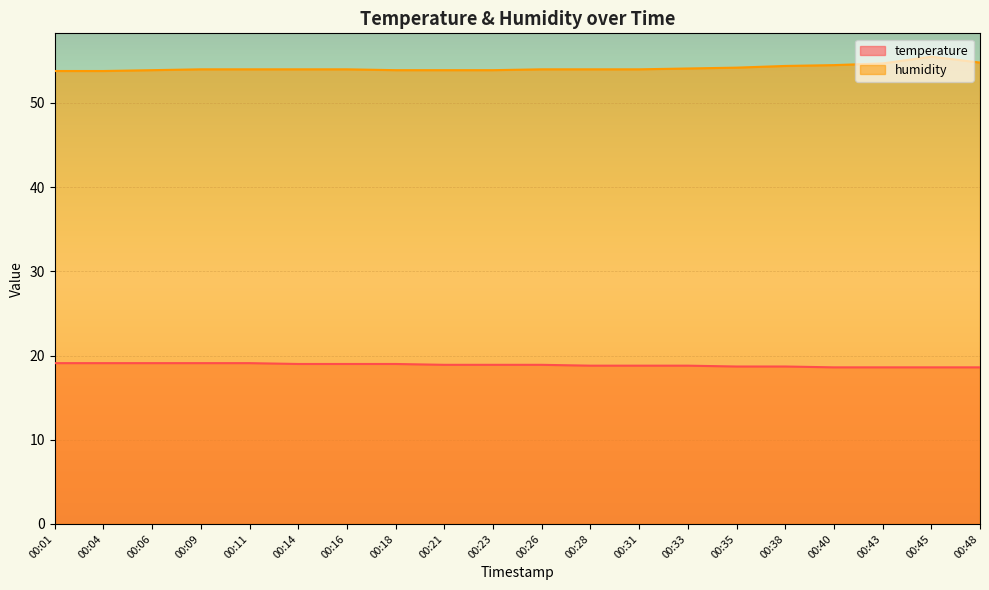

True or false: temperature and humidity cross at least once.

False